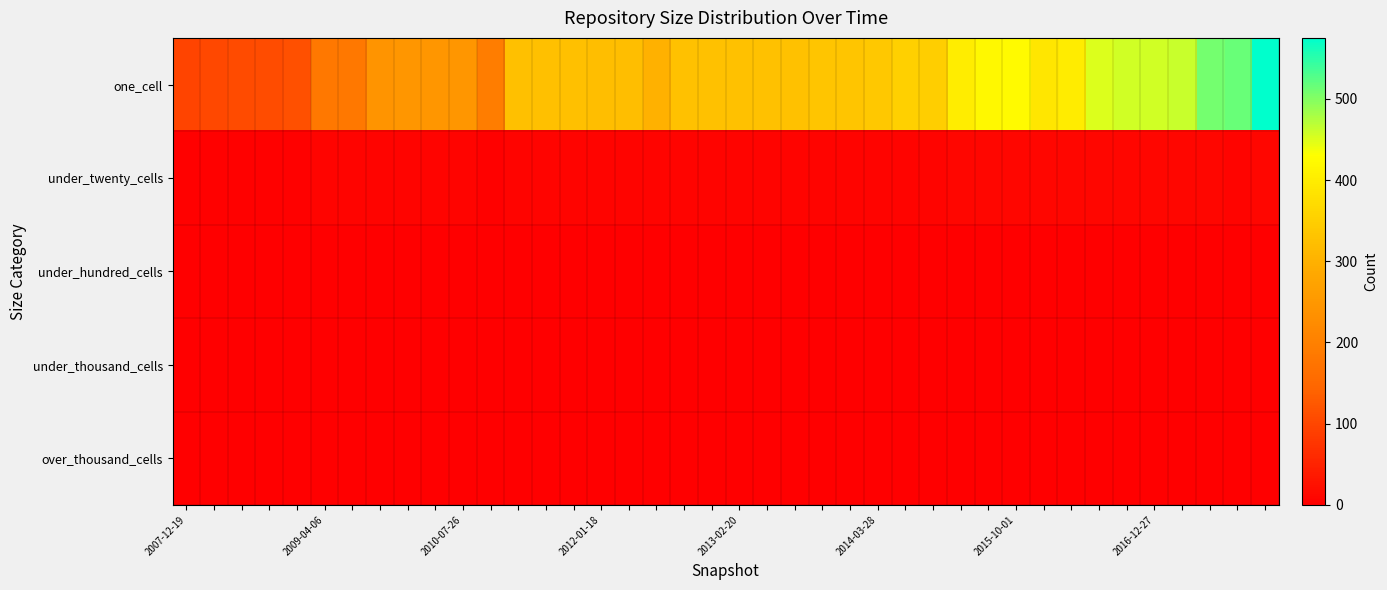

At how many categories does at least one series exceed 218?

32